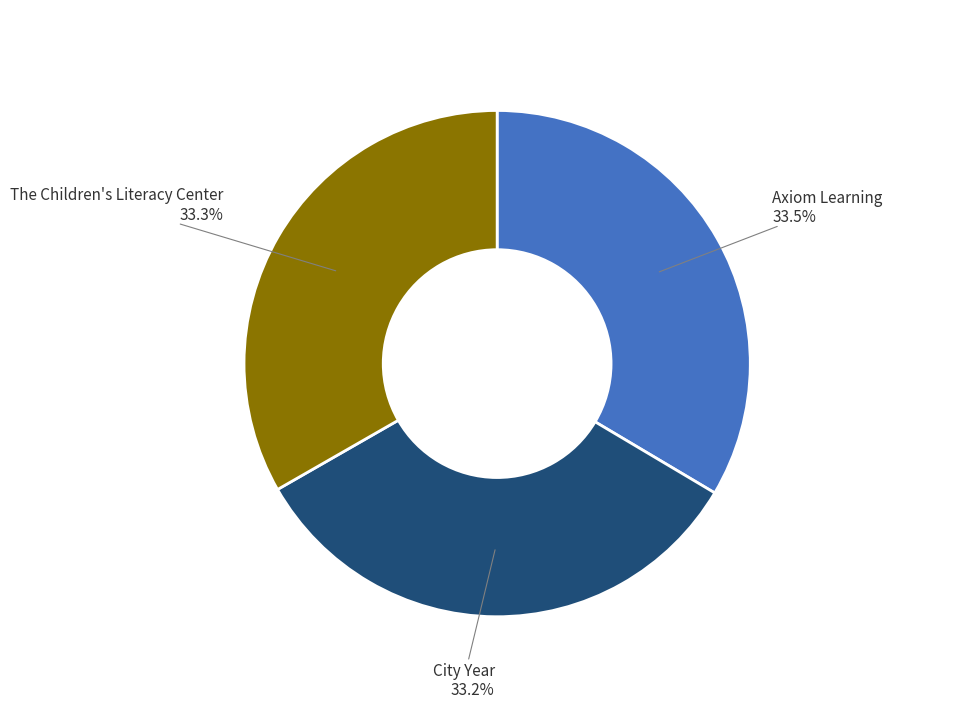

What is the ratio of the value at Axiom Learning to the value at City Year?

1.0